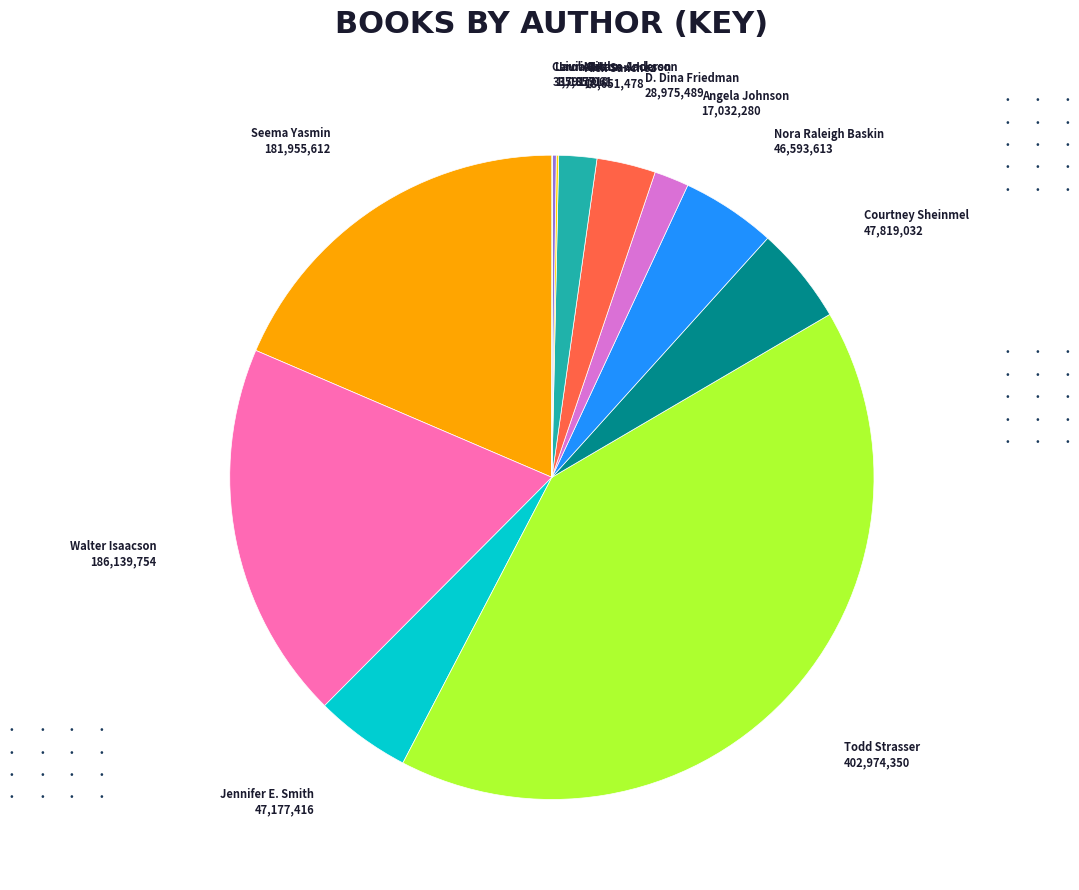

Is there a majority slice in this chart?

No